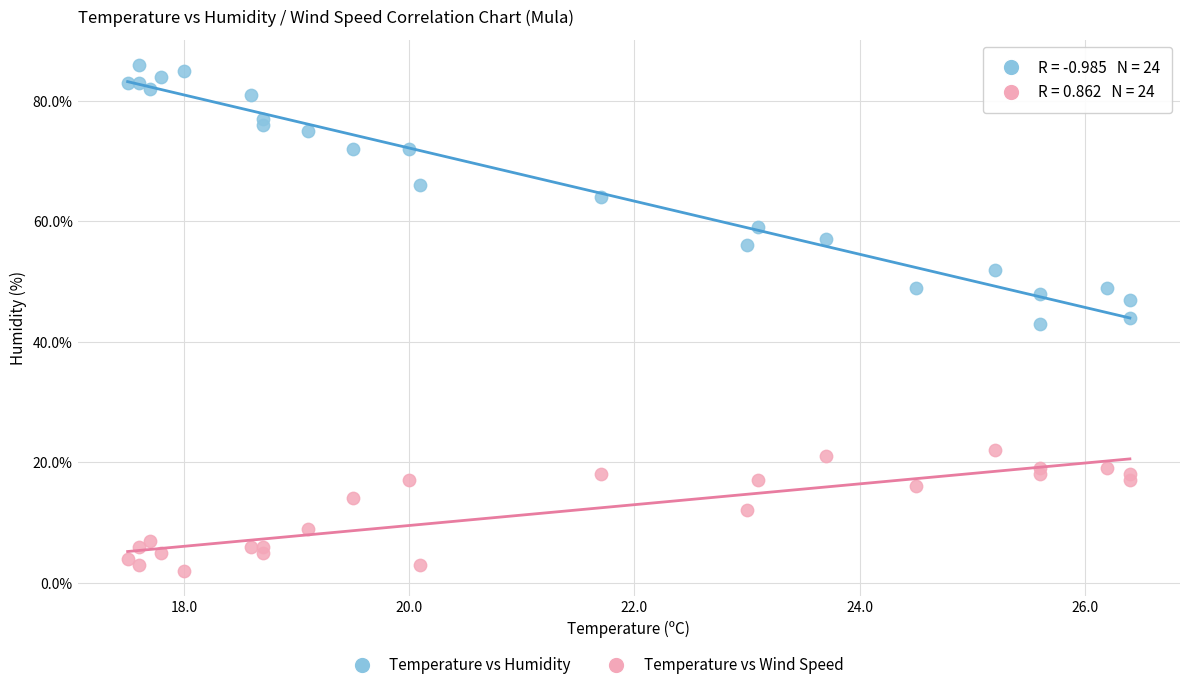

Which series contains the highest Y value?

Temperature vs Humidity